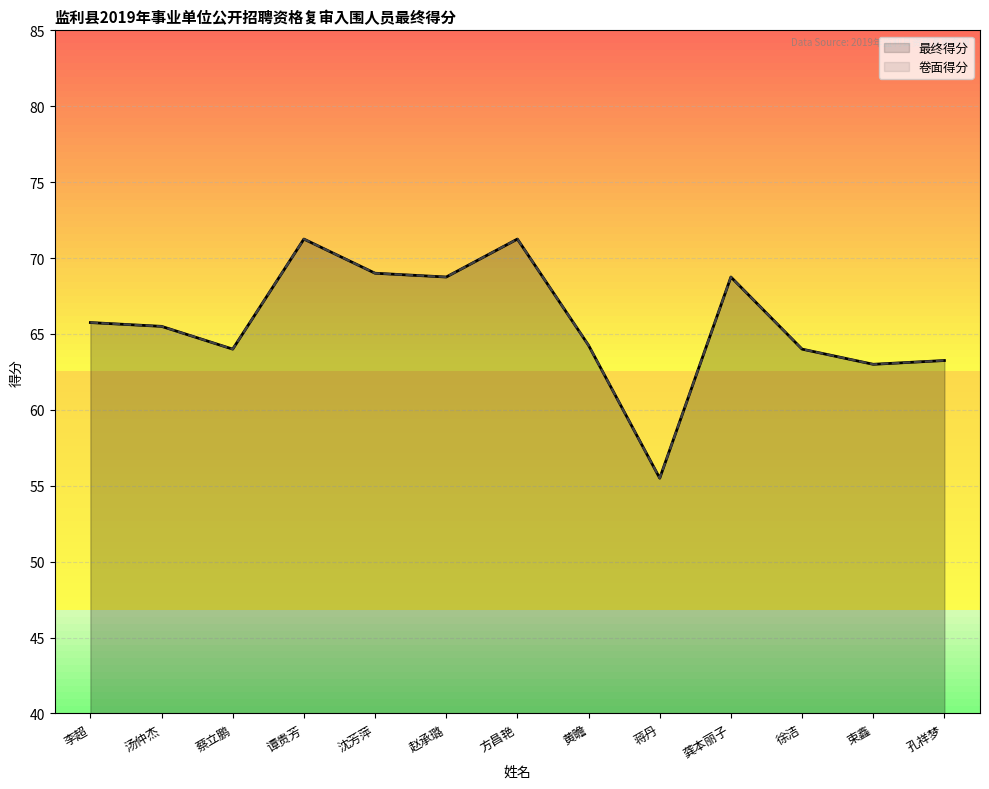

True or false: 卷面得分 and 最终得分 cross at least once.

False